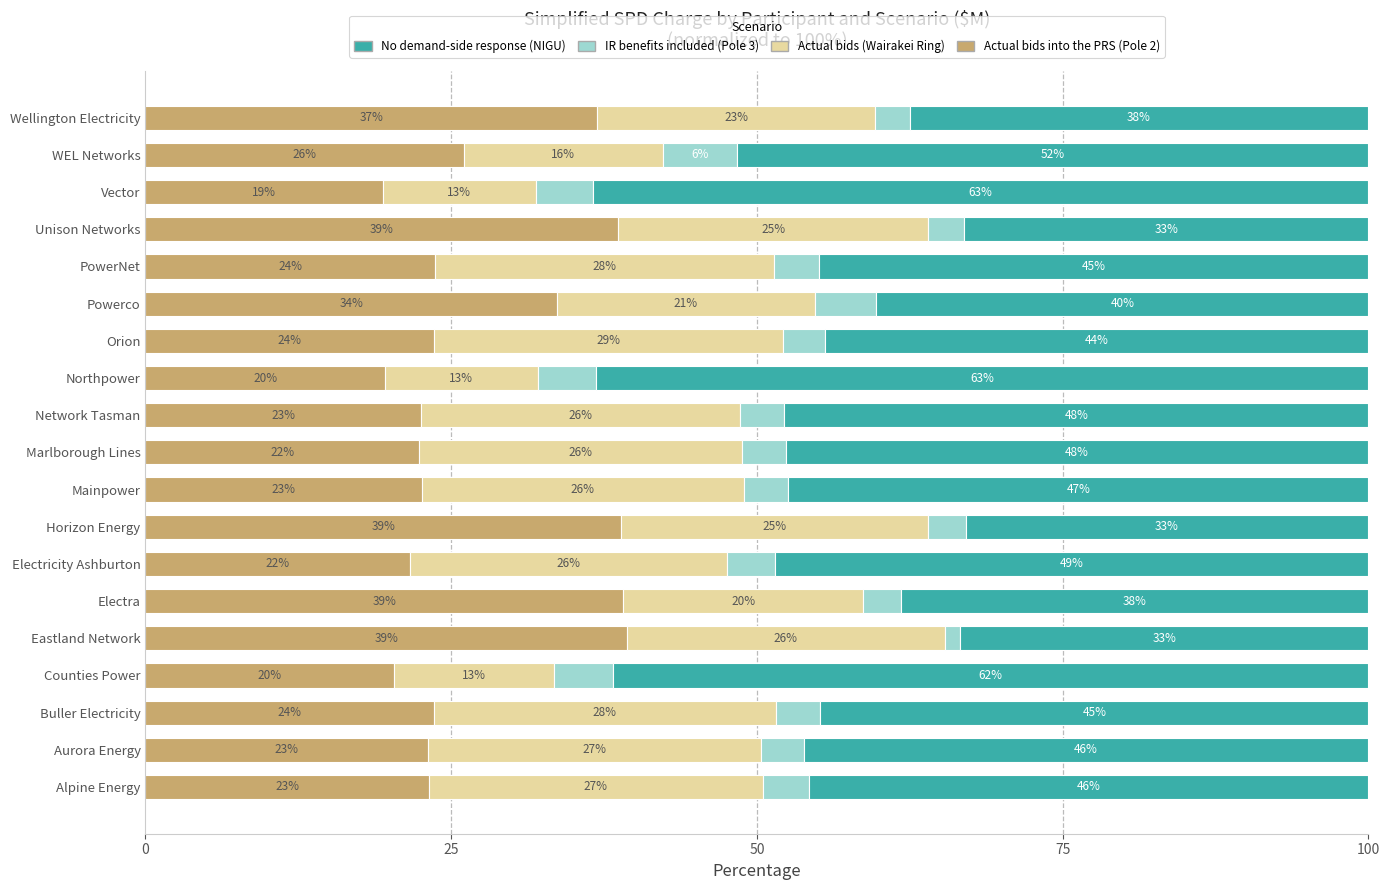

What are all the series names shown in the legend?

No demand-side response (NIGU), IR benefits included (Pole 3), Actual bids (Wairakei Ring), Actual bids into the PRS (Pole 2)